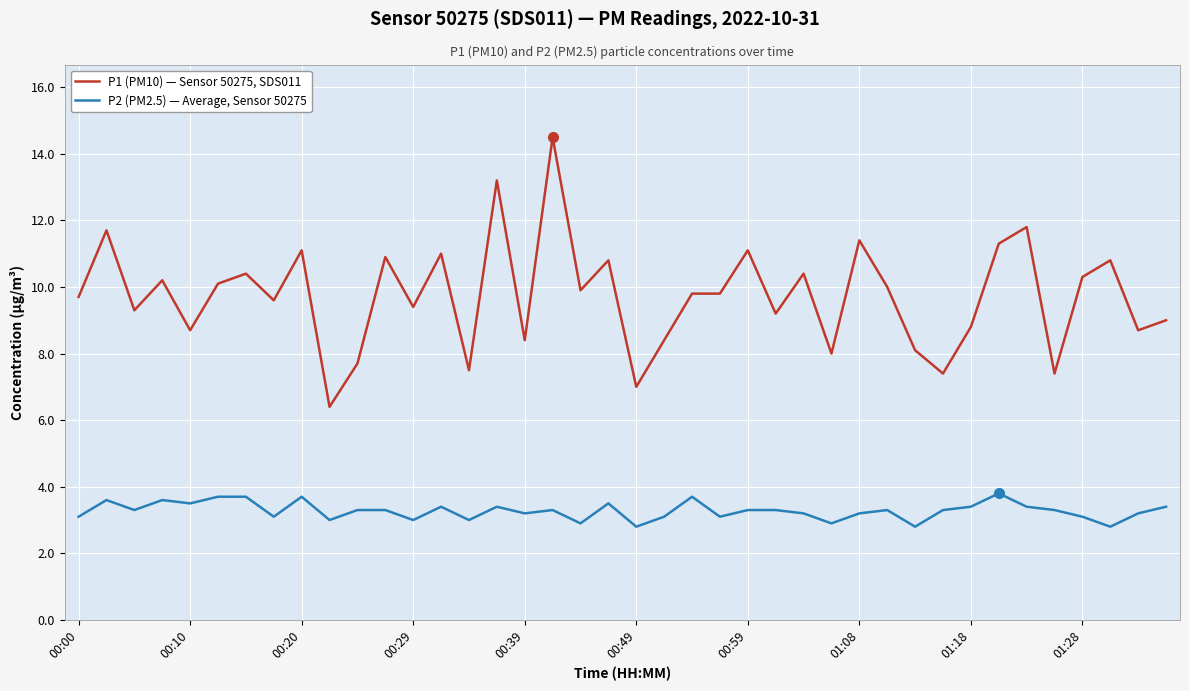

What is the greatest value displayed?

14.5